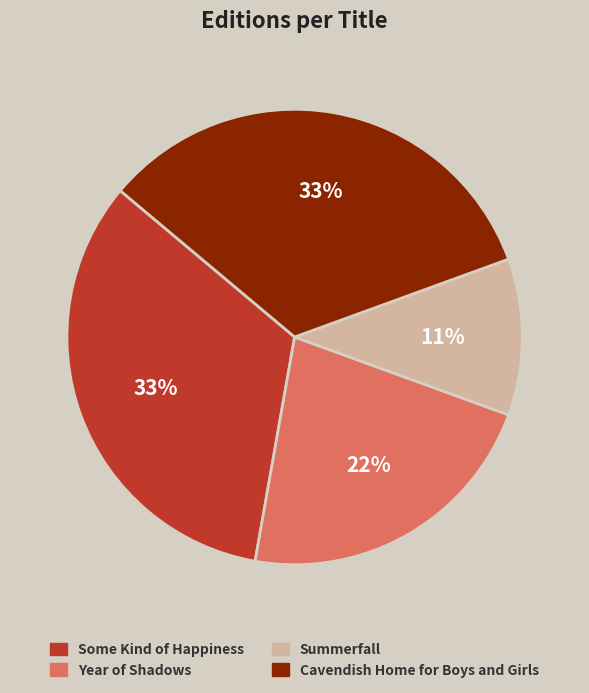

Is Cavendish Home for Boys and Girls the majority of the pie?

No